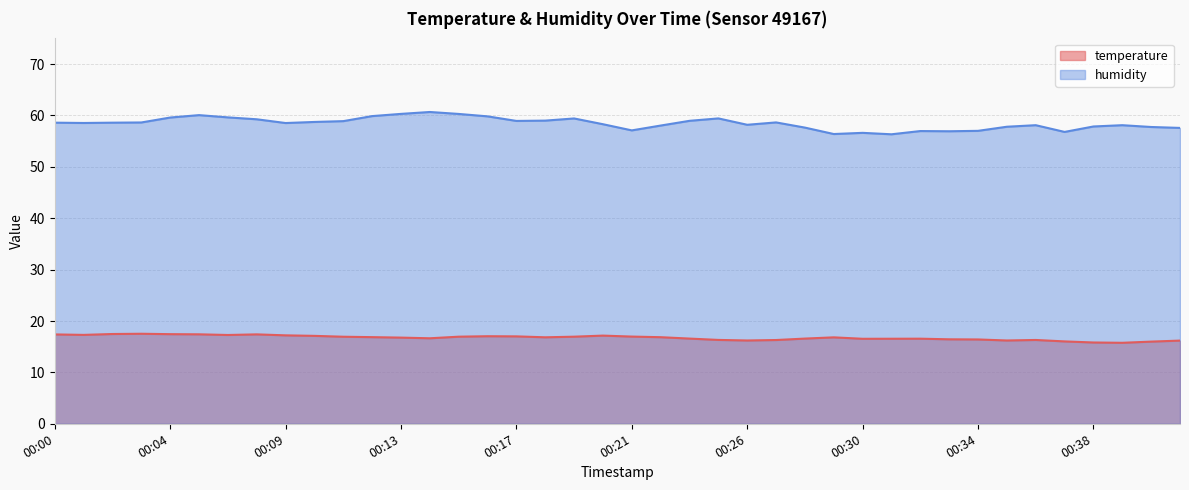

Rank the categories by temperature value from lowest to highest.

00:39, 00:38, 00:40, 00:37, 00:41, 00:26, 00:35, 00:27, 00:36, 00:24, 00:34, 00:33, 00:30, 00:31, 00:32, 00:23, 00:28, 00:14, 00:13, 00:29, 00:18, 00:22, 00:12, 00:11, 00:15, 00:19, 00:21, 00:17, 00:16, 00:10, 00:20, 00:09, 00:07, 00:01, 00:00, 00:08, 00:06, 00:04, 00:02, 00:03